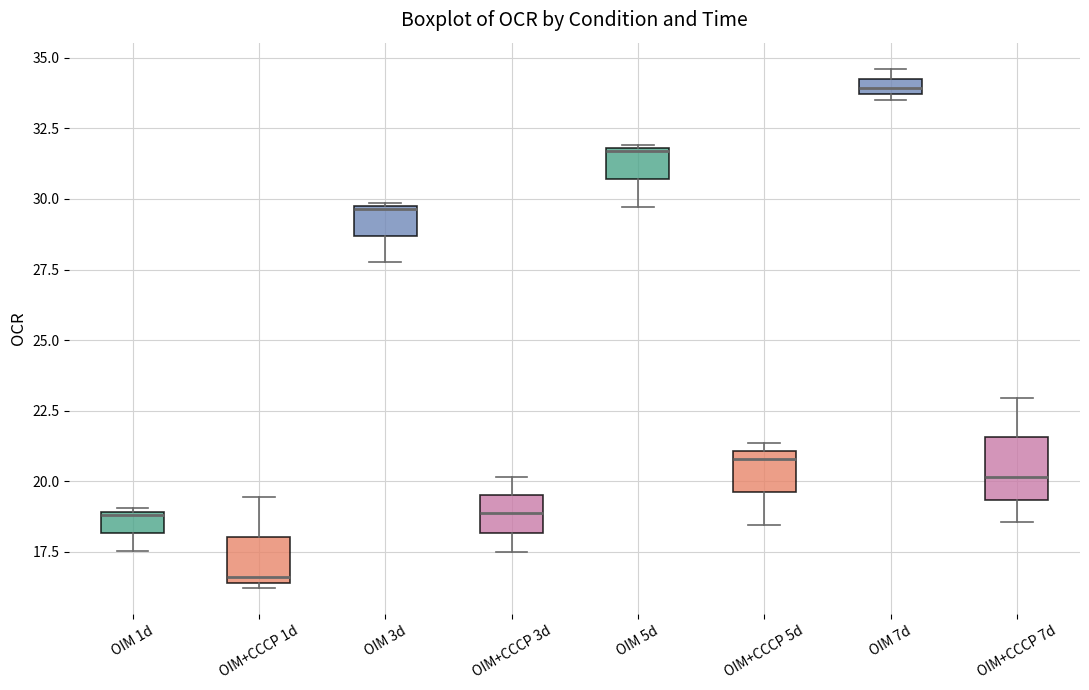

Which box's median line is the lowest?

OIM+CCCP 1d